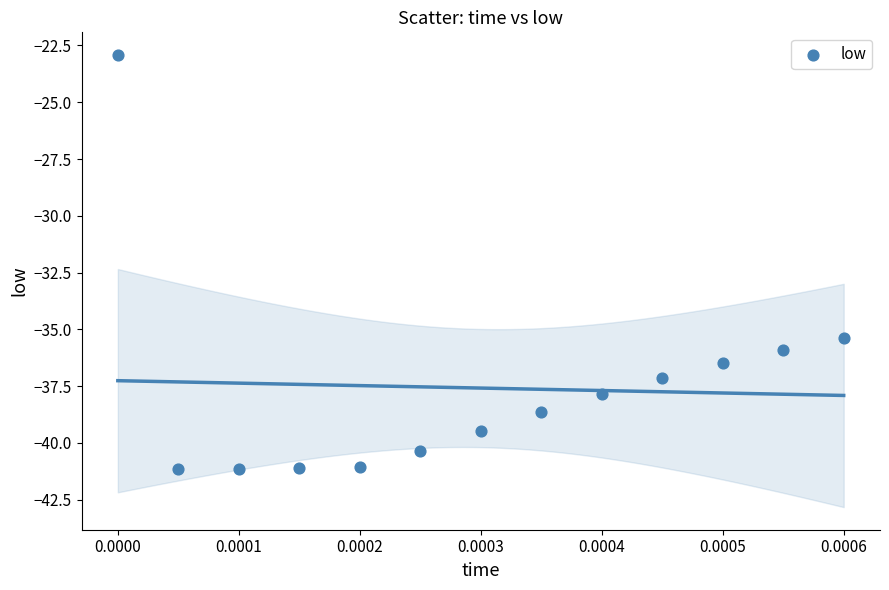

What Y value in the scatter plot is closest to -32?

-35.4